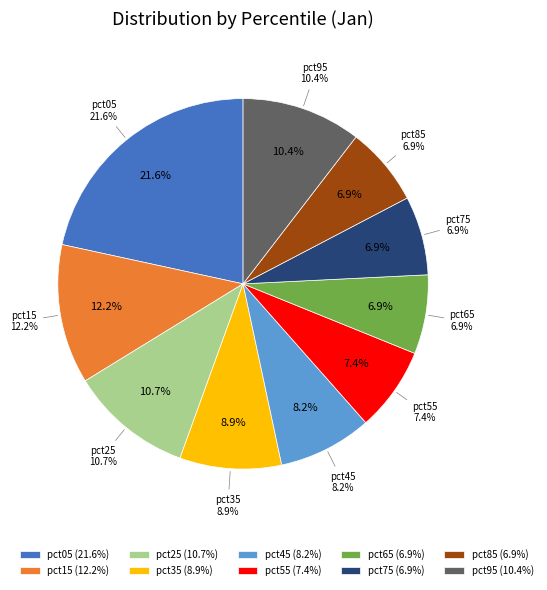

What percentage is the pct65 slice, to the nearest percent?

7%